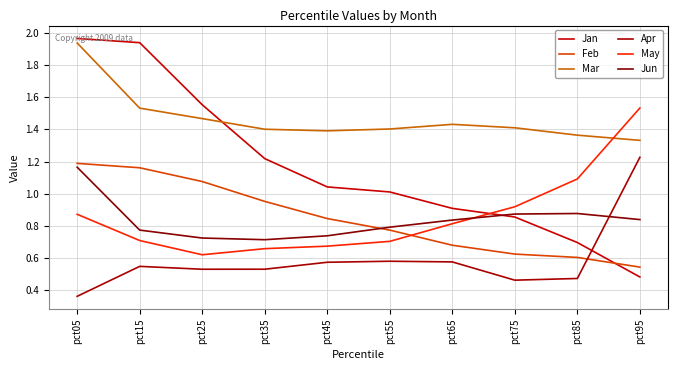

How many interior local peaks does the Jun series have?

1